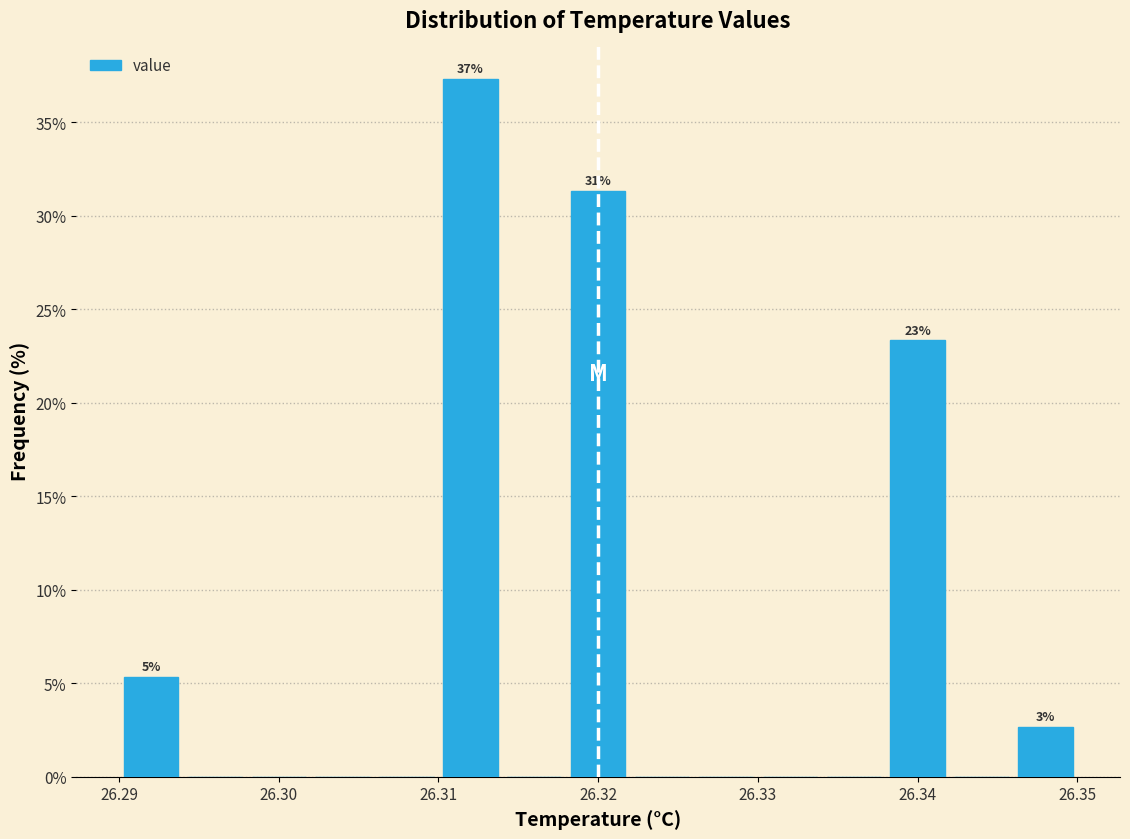

Which range on the x-axis has the tallest bar?

26.310 to 26.314